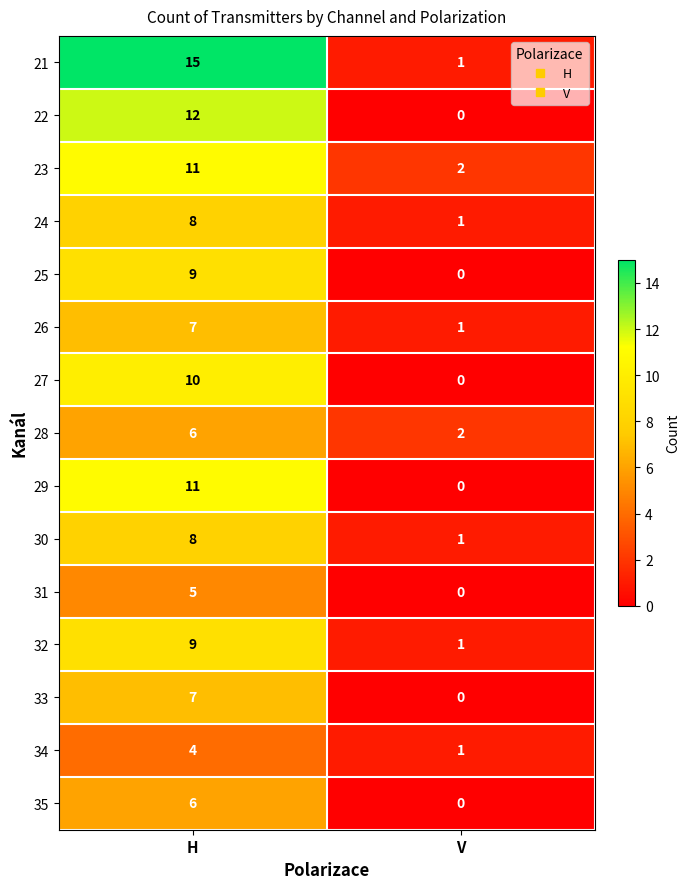

At which label does 30 reach its peak?

H